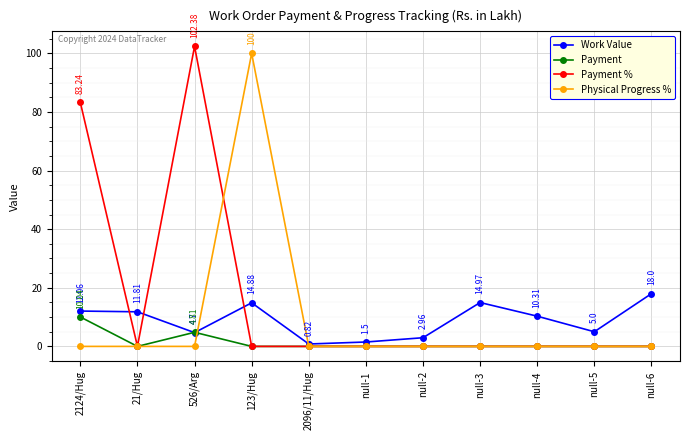

What are all the series names shown in the legend?

Work Value, Payment, Payment %, Physical Progress %